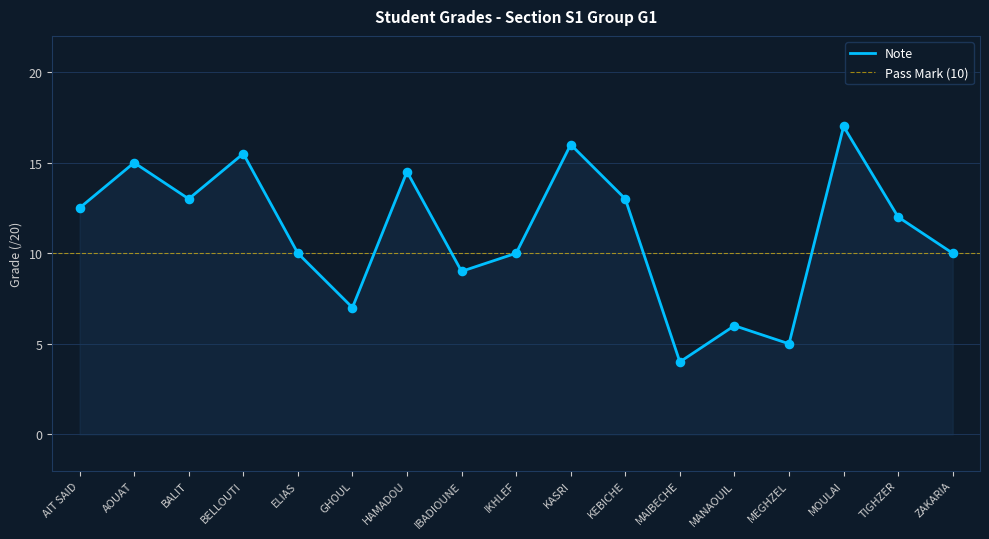

Between KASRI and AIT SAID, which is larger?

KASRI